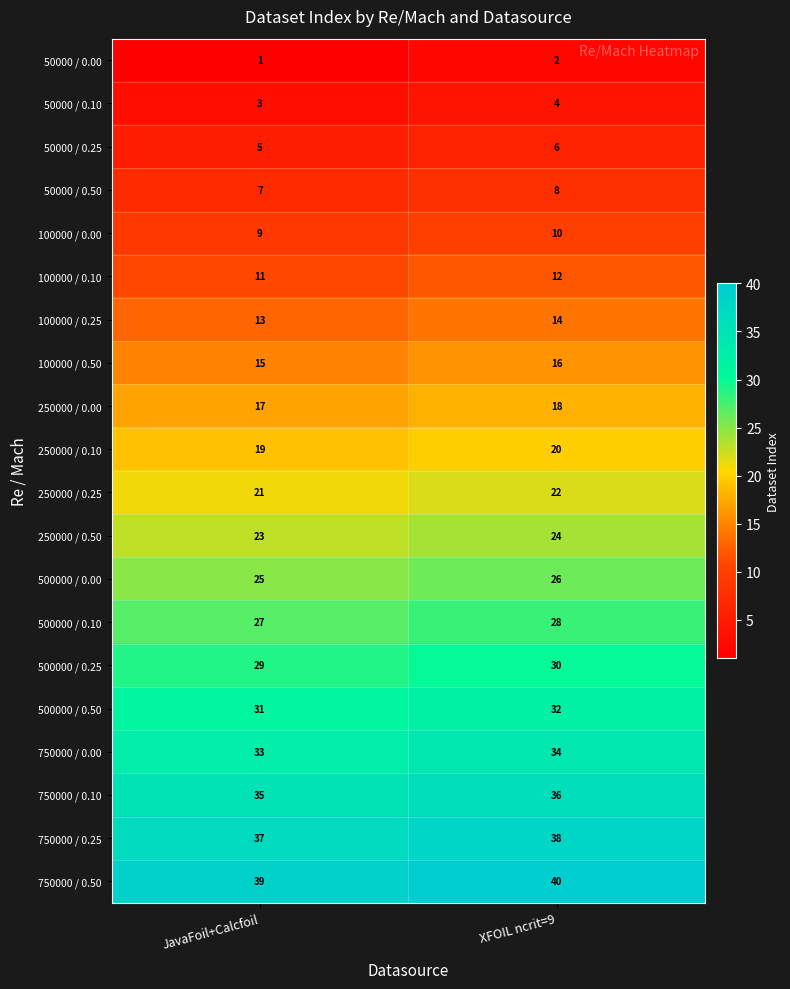

What is the difference between the highest and lowest values at XFOIL ncrit=9?

38